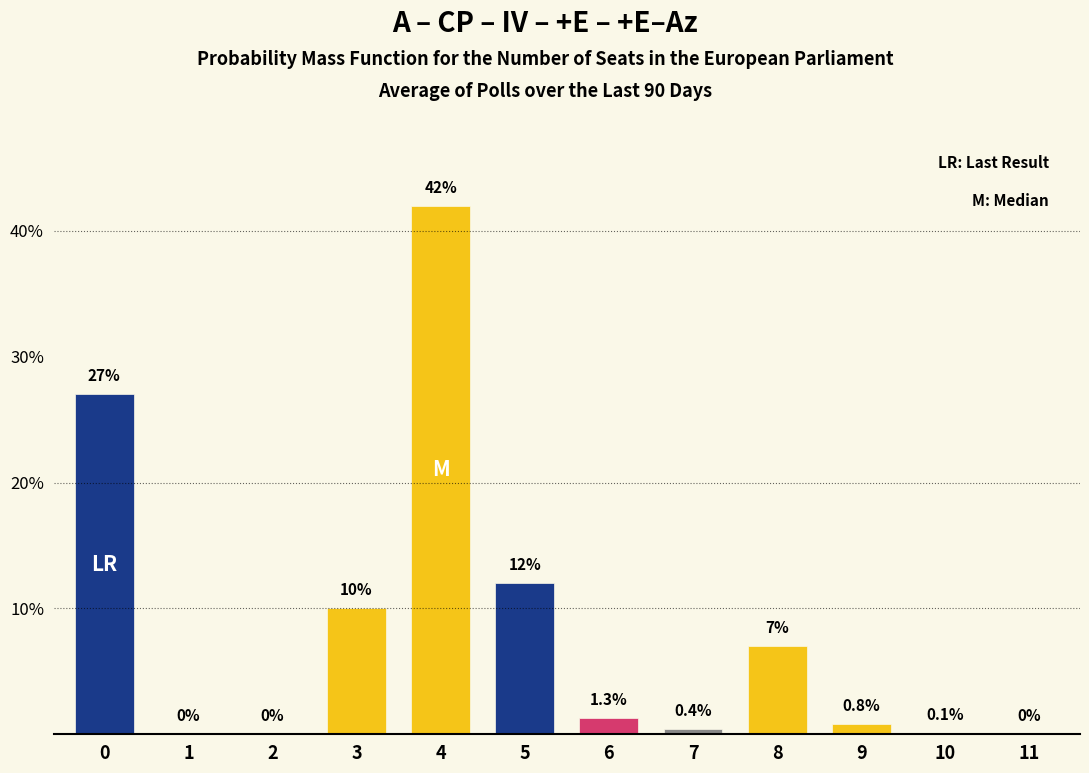

Reading left to right, what are all the values shown in this chart?

0=27.0	1=0.0	2=0.0	3=10.0	4=42.0	5=12.0	6=1.3	7=0.4	8=7.0	9=0.8	10=0.1	11=0.0